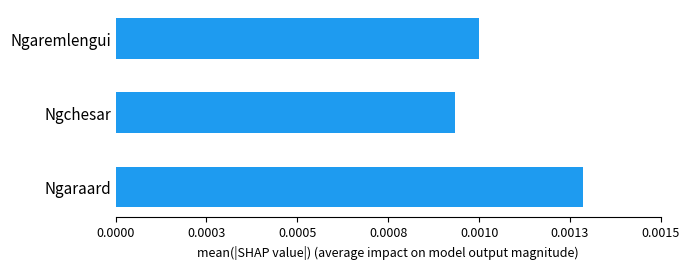

Are the bars horizontal?

Yes